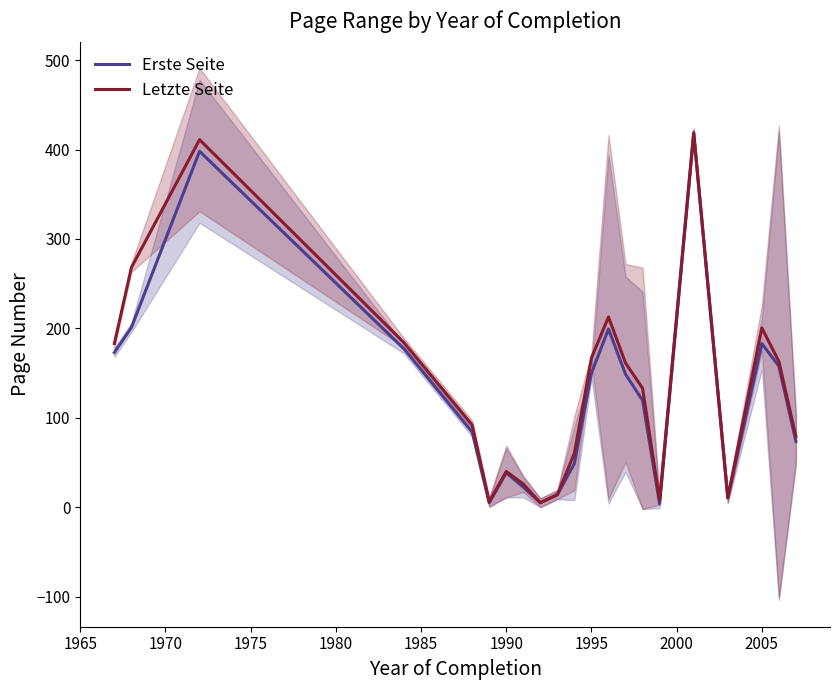

True or false: Erste Seite has more than 1 points higher than both neighbors.

True